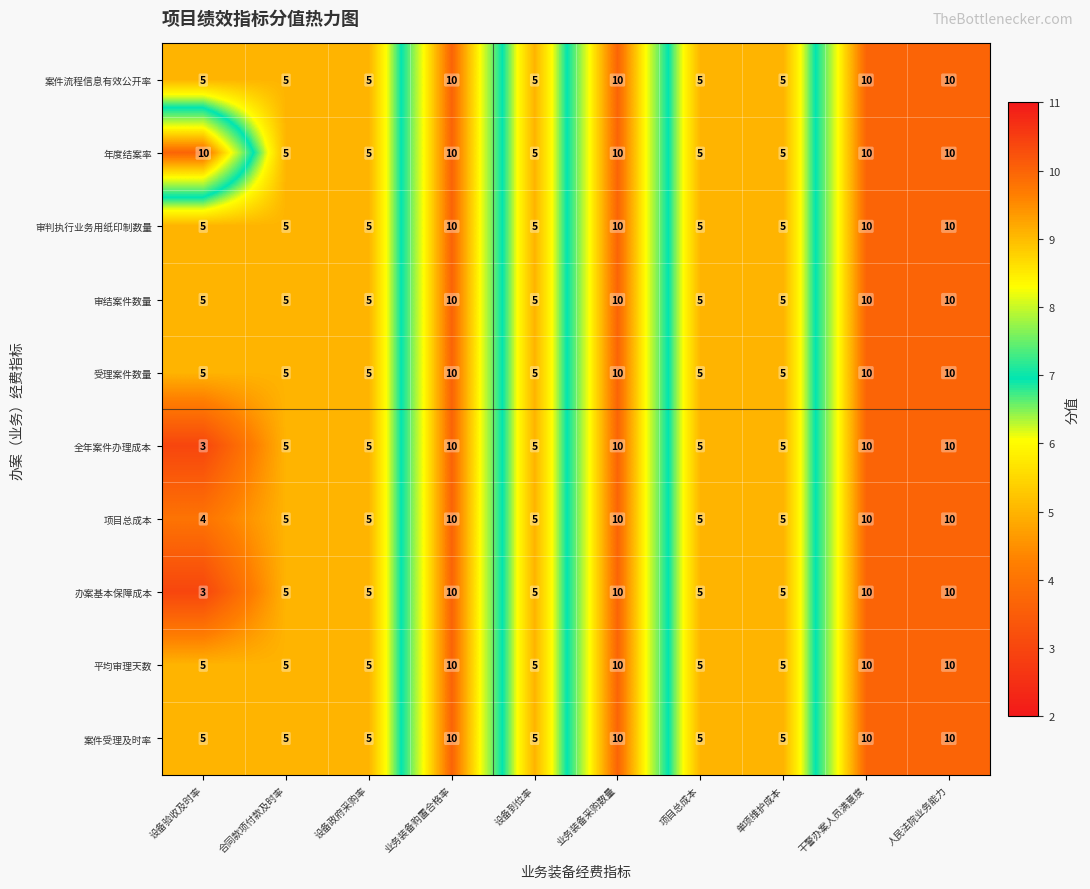

What is the total value across all series at 人民法院业务能力?

100